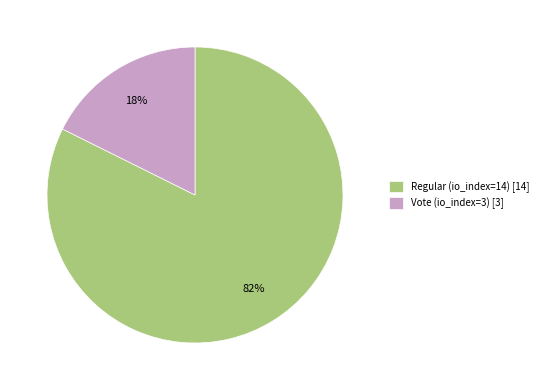

Rank the categories by value from highest to lowest.

Regular (io_index=14), Vote (io_index=3)